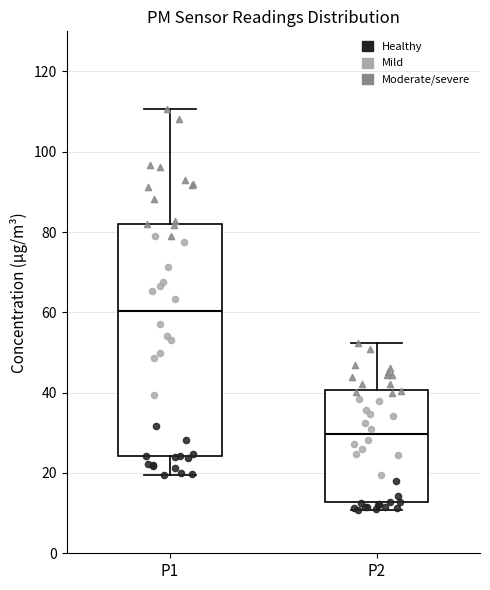

Where is the lower edge of the box for P2 on the y-axis? The values are not printed on the chart, so give them approximately, as read against the axis.

12